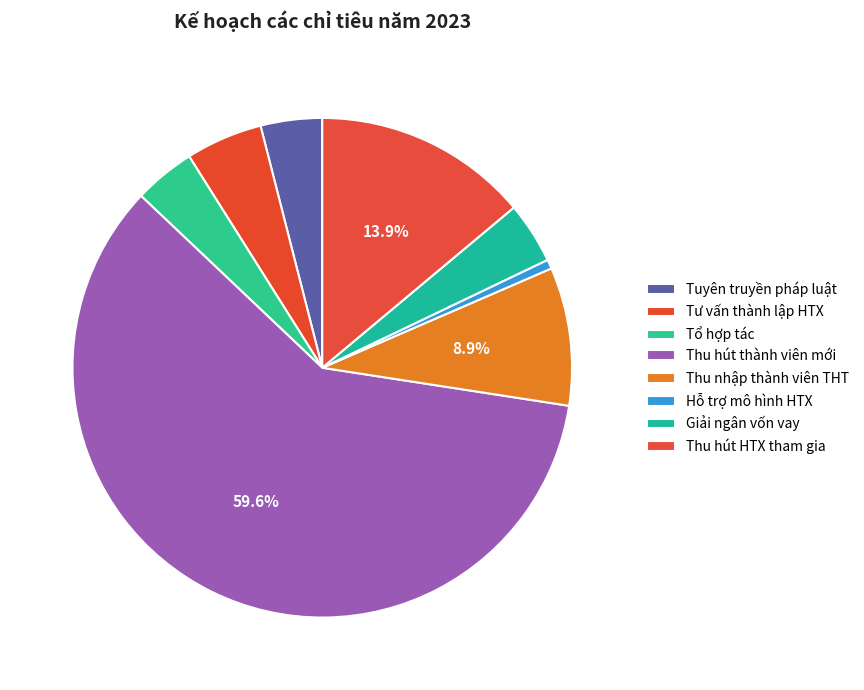

What is the change in value from Tư vấn thành lập HTX to Tổ hợp tác?

-5